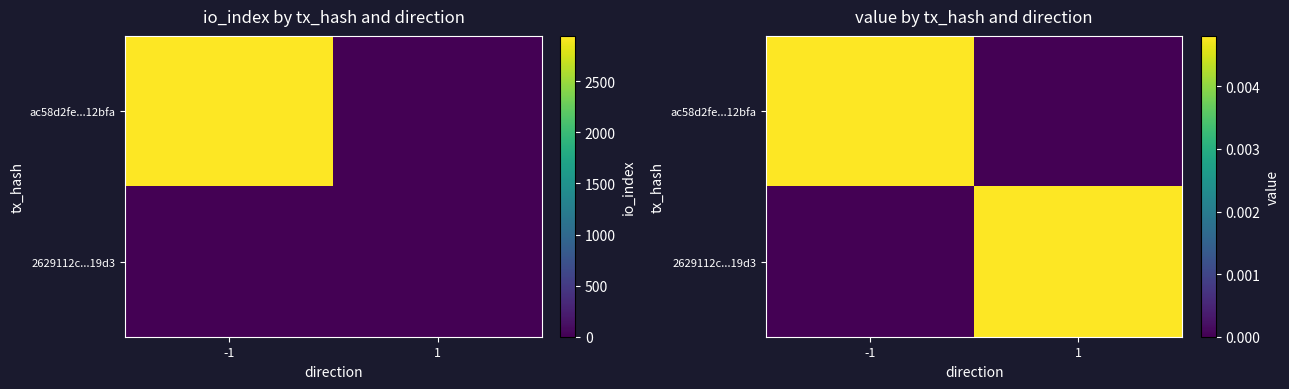

Is the value of ac58d2fe...12bfa at 1 greater than the value of 2629112c...19d3 at -1?

No